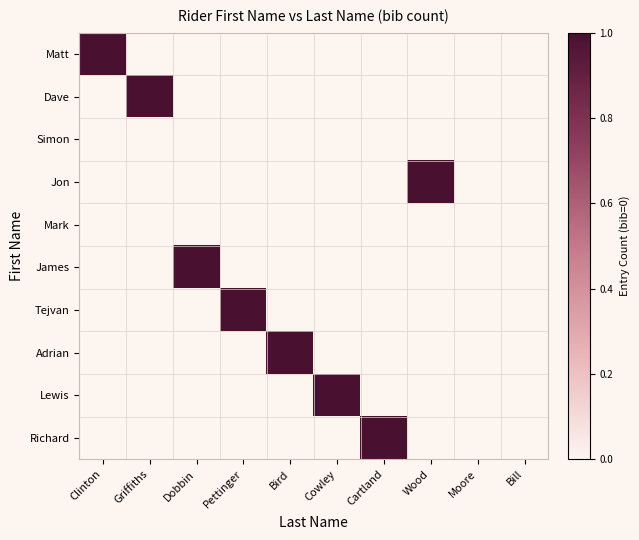

How many distinct data groups are displayed?

10